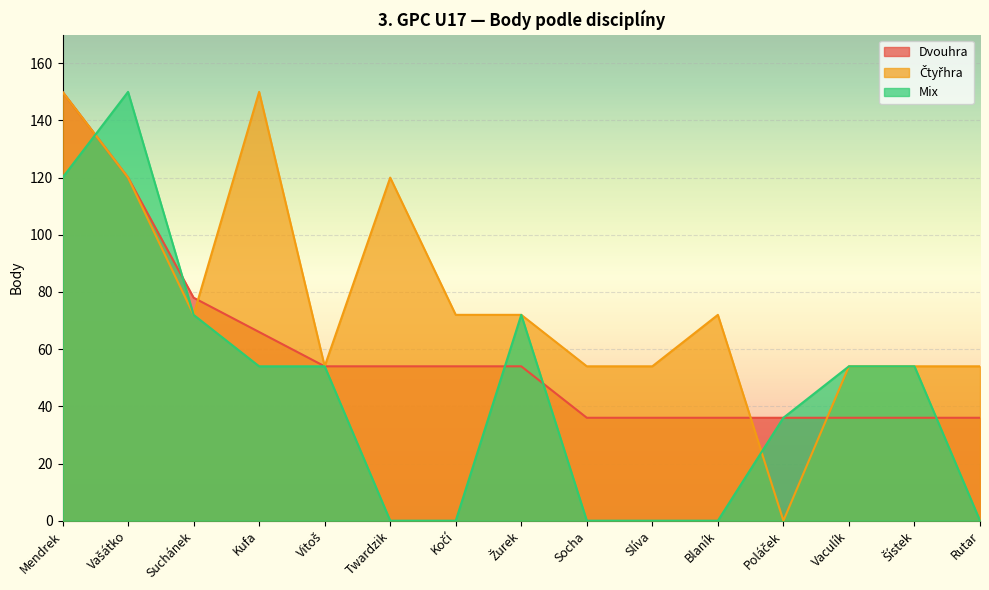

What is the label of the 6th point from the right?

Slíva